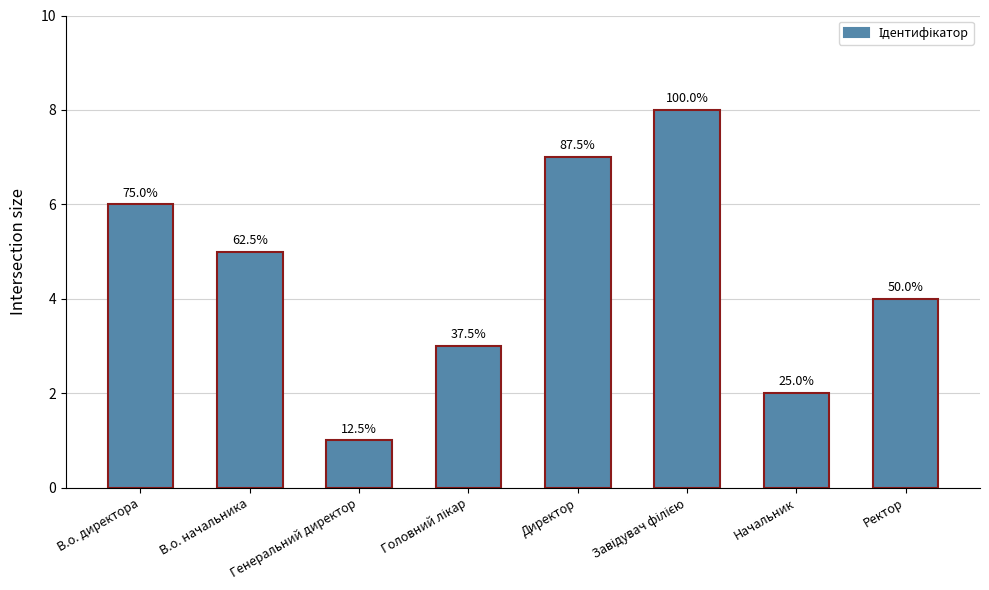

At which label is the value closest to 4?

Ректор